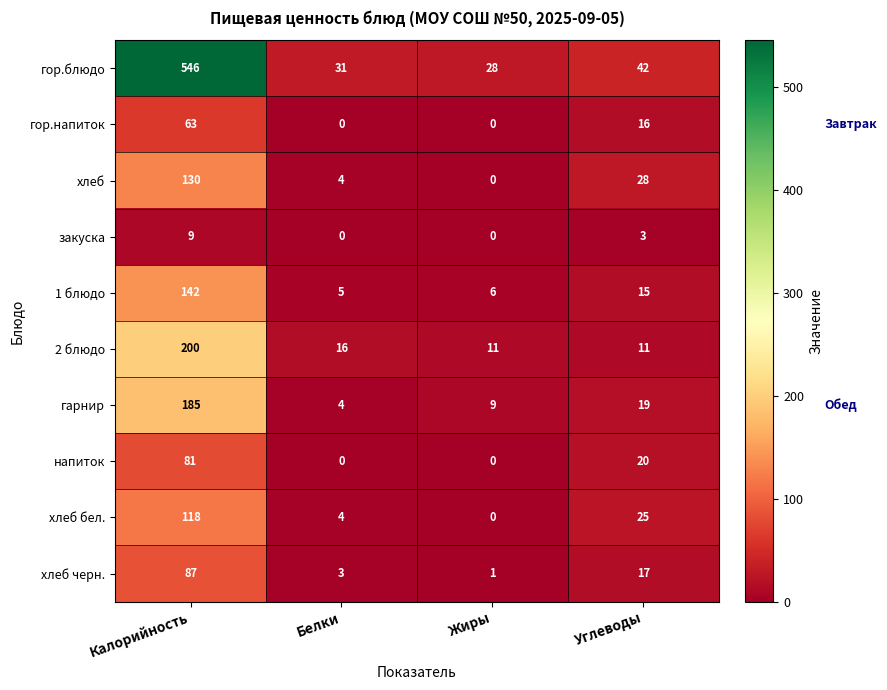

At which label is напиток closest to 40?

Углеводы